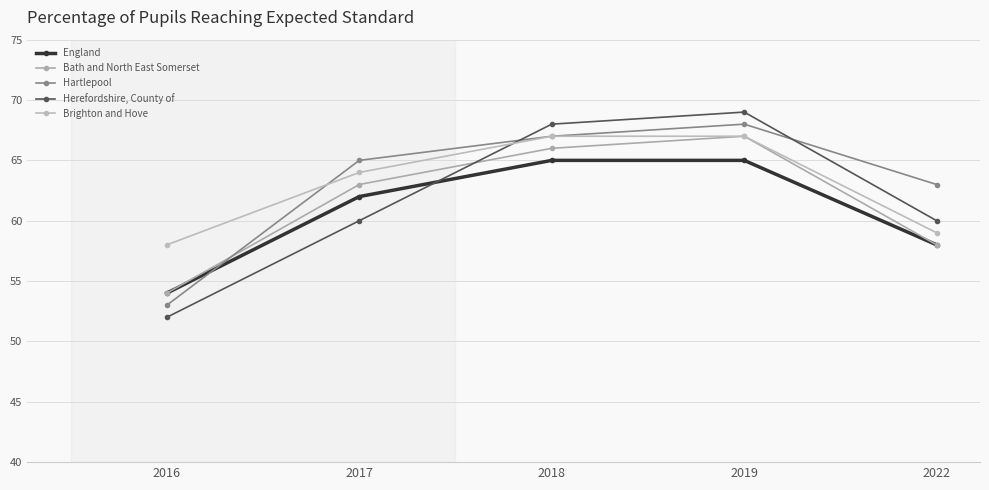

Is this an area chart (filled region under the line)?

No